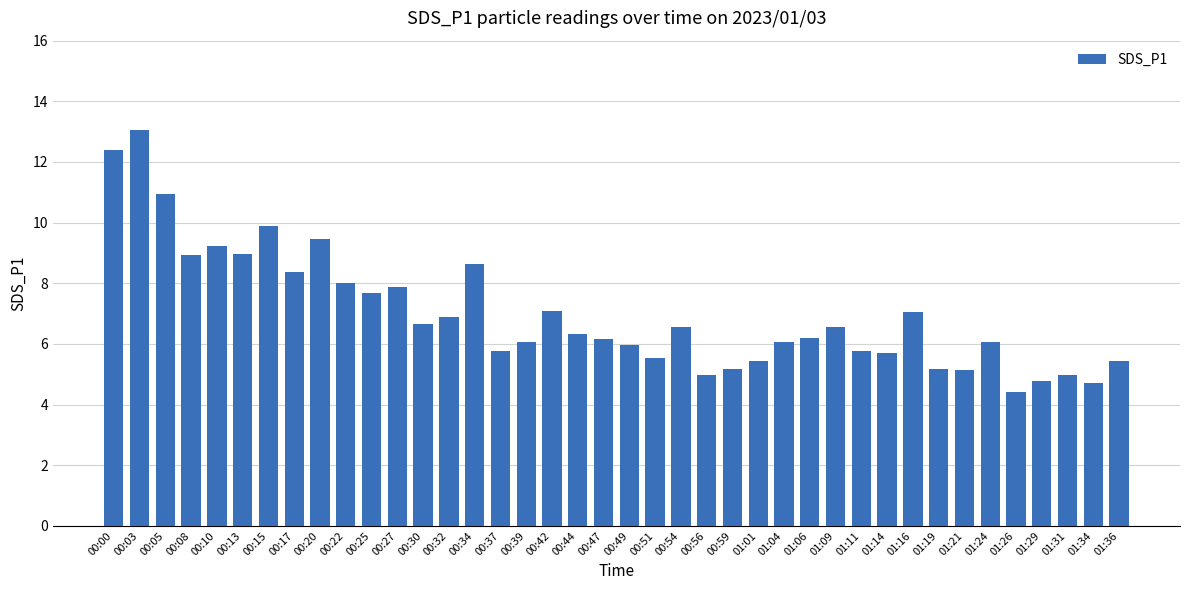

At which label does the data first exceed 6?

00:00